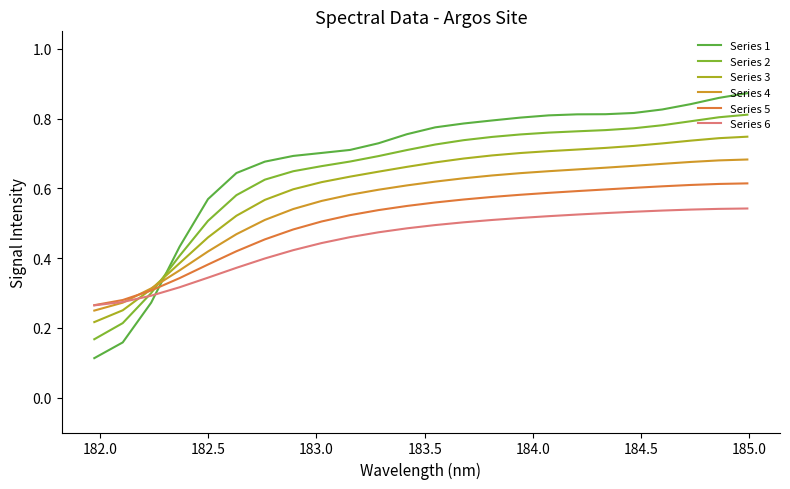

Is this an area chart (filled region under the line)?

No